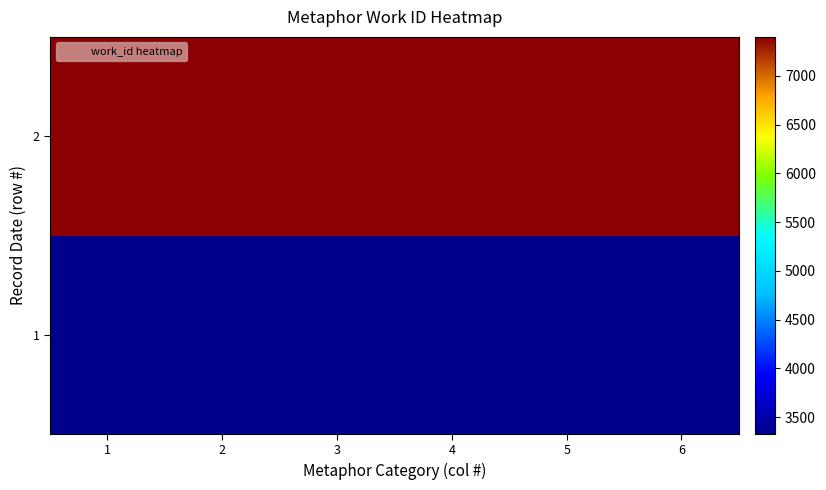

Rank the series at 5 from lowest to highest value.

1, 2